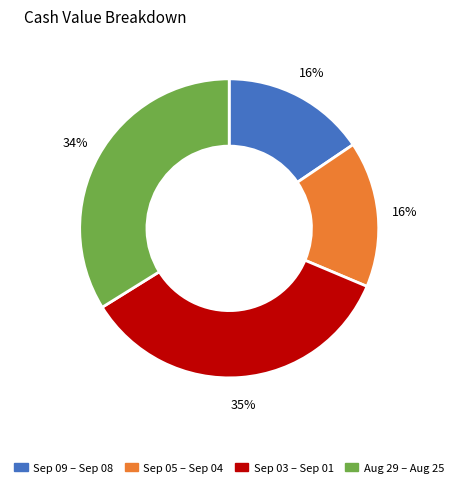

Do Sep 05 – Sep 04 and Sep 03 – Sep 01 together represent more than half of the pie?

Yes